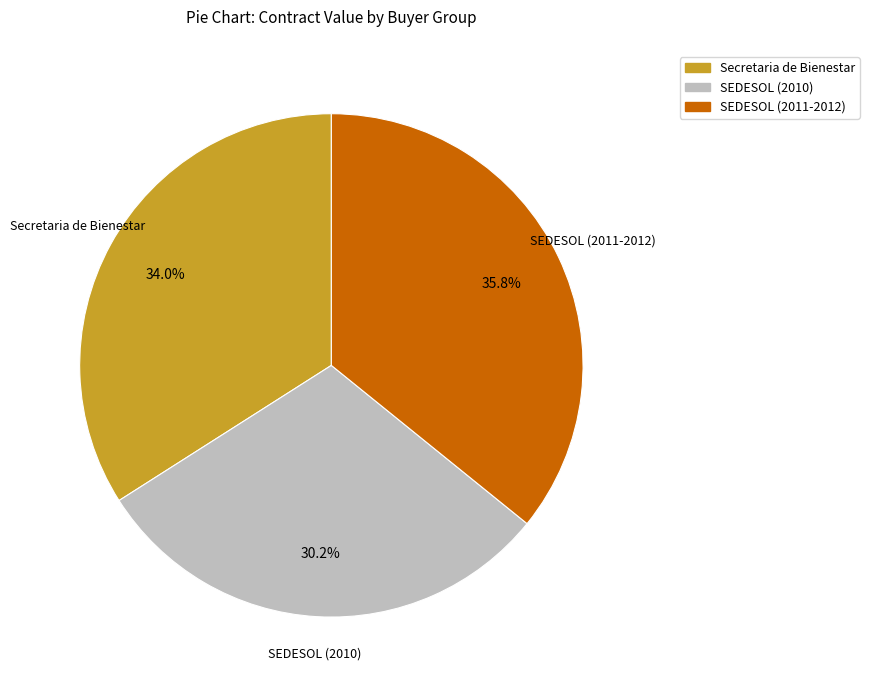

Is there a majority slice in this chart?

No